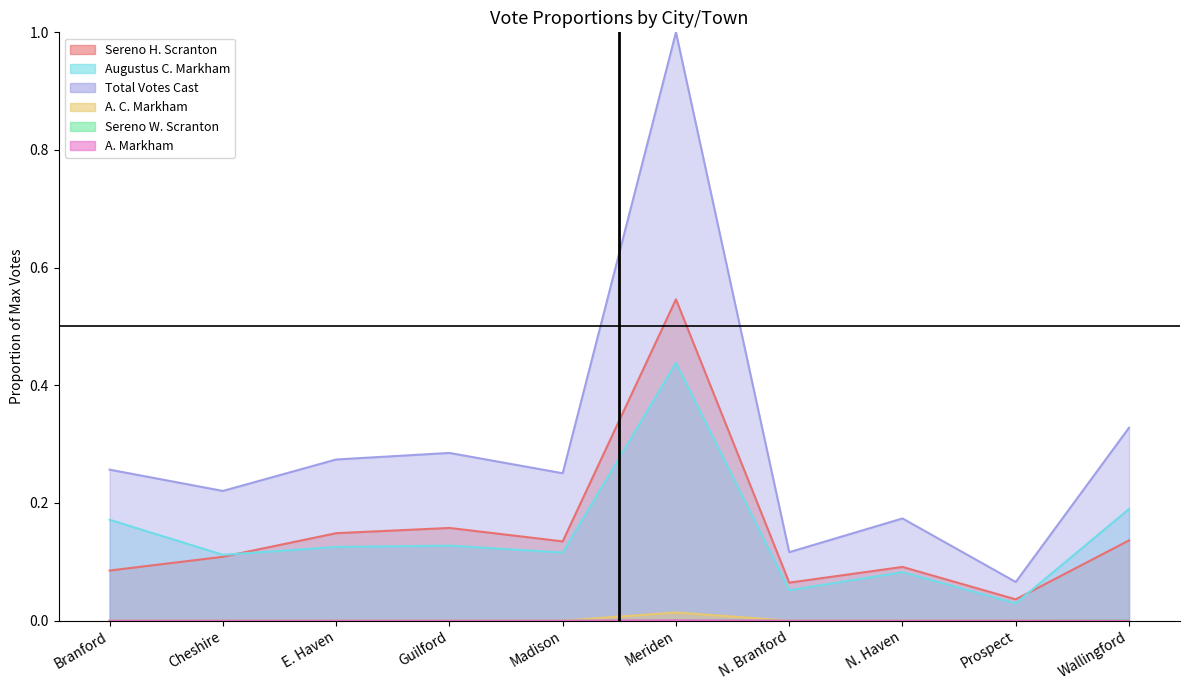

The A. Markham series shows 0.0 at Cheshire. True or false?

False